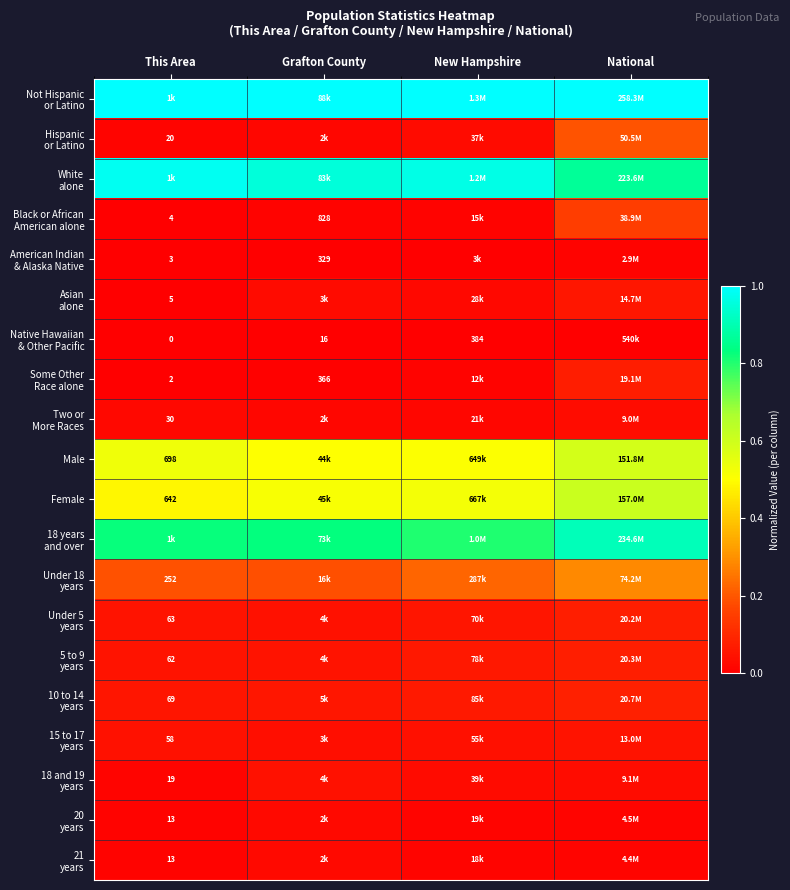

How many distinct data groups are displayed?

20